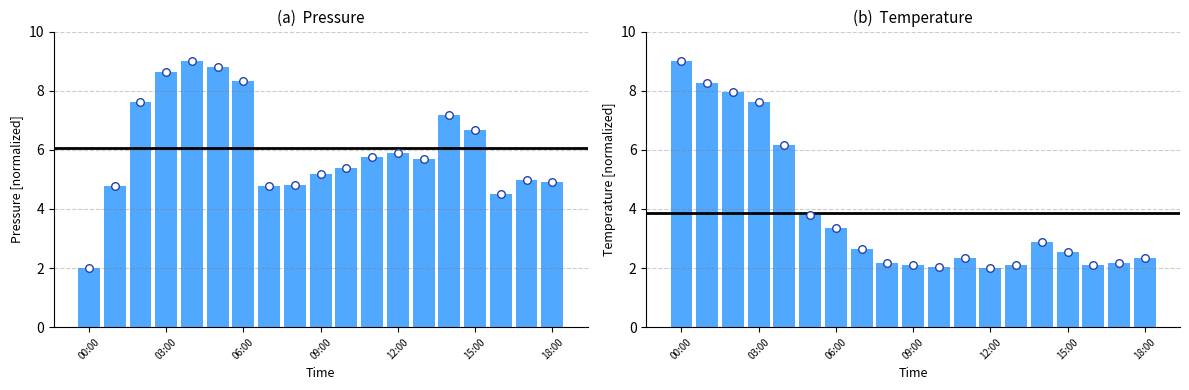

What is the total value across all series at 16?

6.6